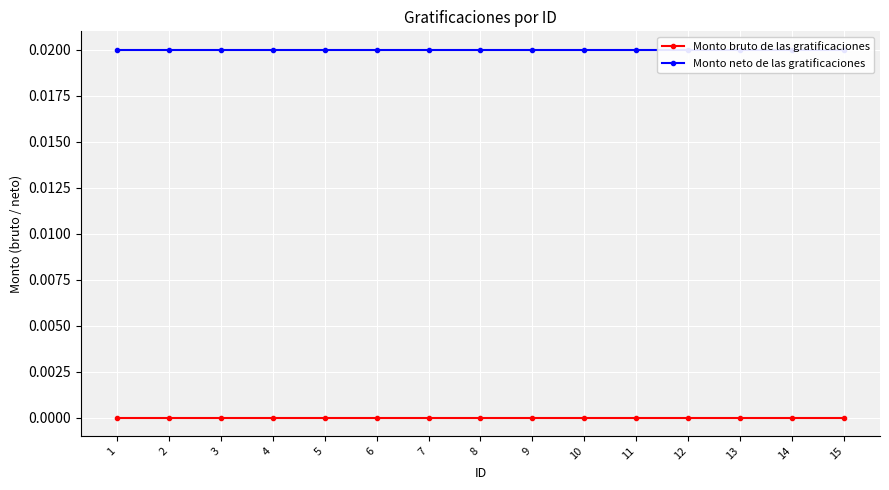

What are all the series names shown in the legend?

Monto bruto de las gratificaciones, Monto neto de las gratificaciones